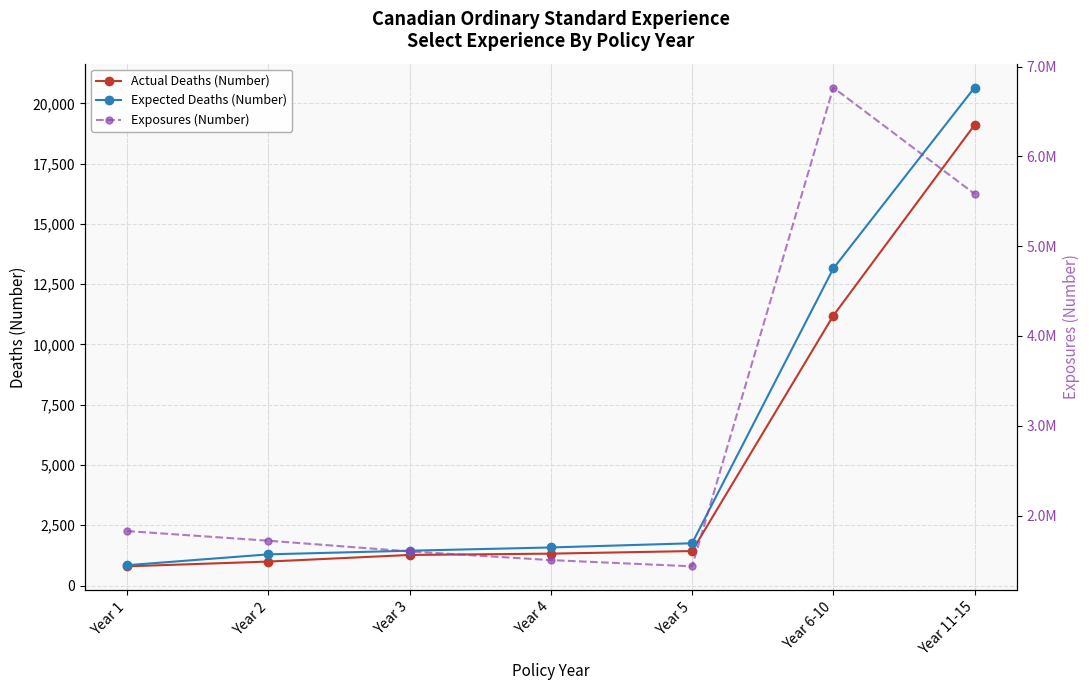

The Expected Deaths (Number) series shows 2341 at Year 4. True or false?

False